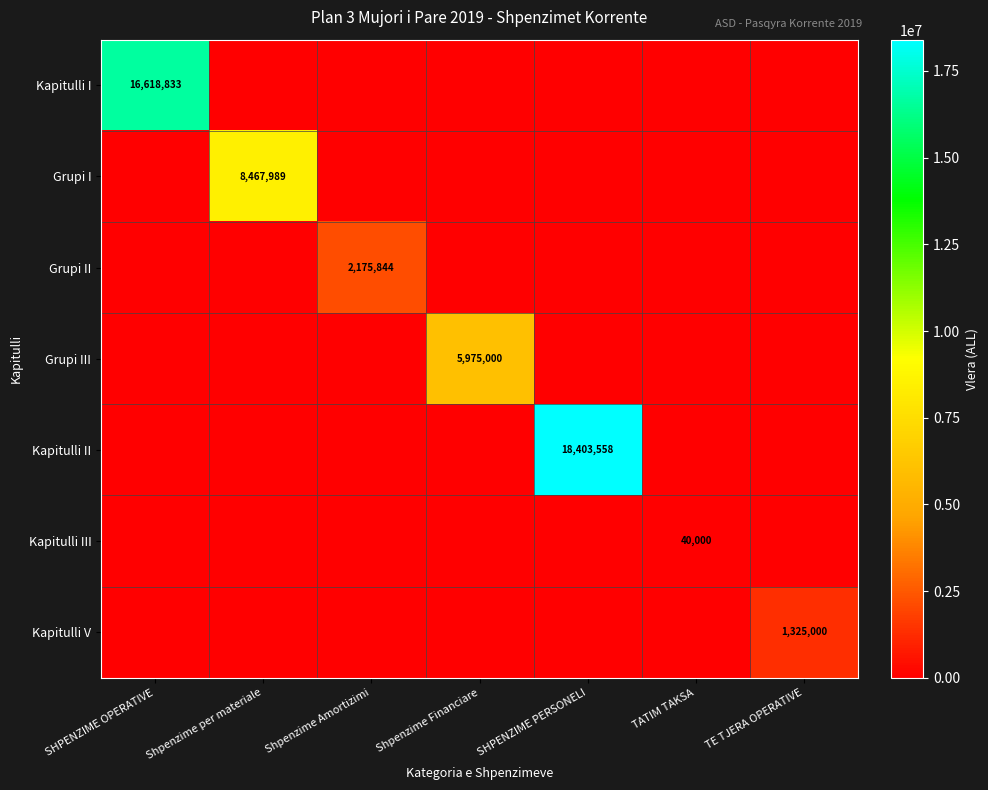

What is the difference between the Kapitulli V values at TE TJERA OPERATIVE and SHPENZIME PERSONELI?

1325000.0